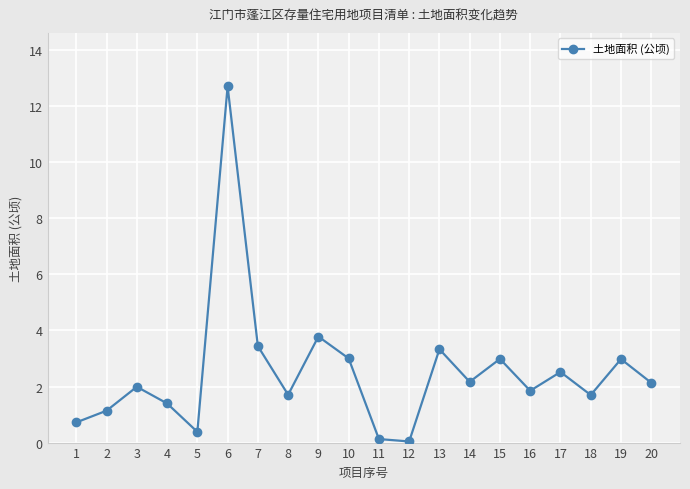

What is the greatest value displayed?

12.7